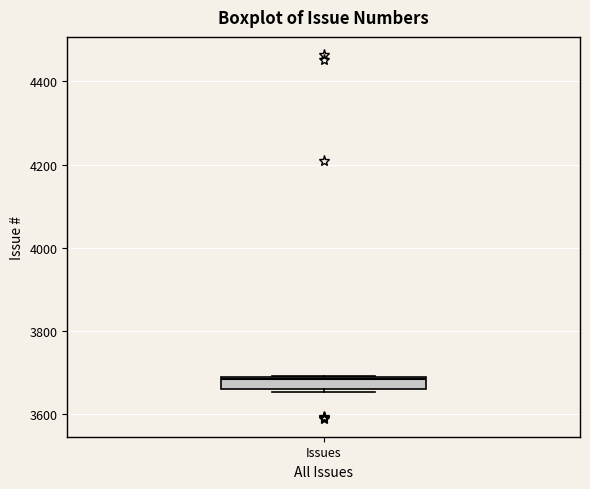

Where is the lower edge of the box for Issues on the y-axis? The values are not printed on the chart, so give them approximately, as read against the axis.

3660